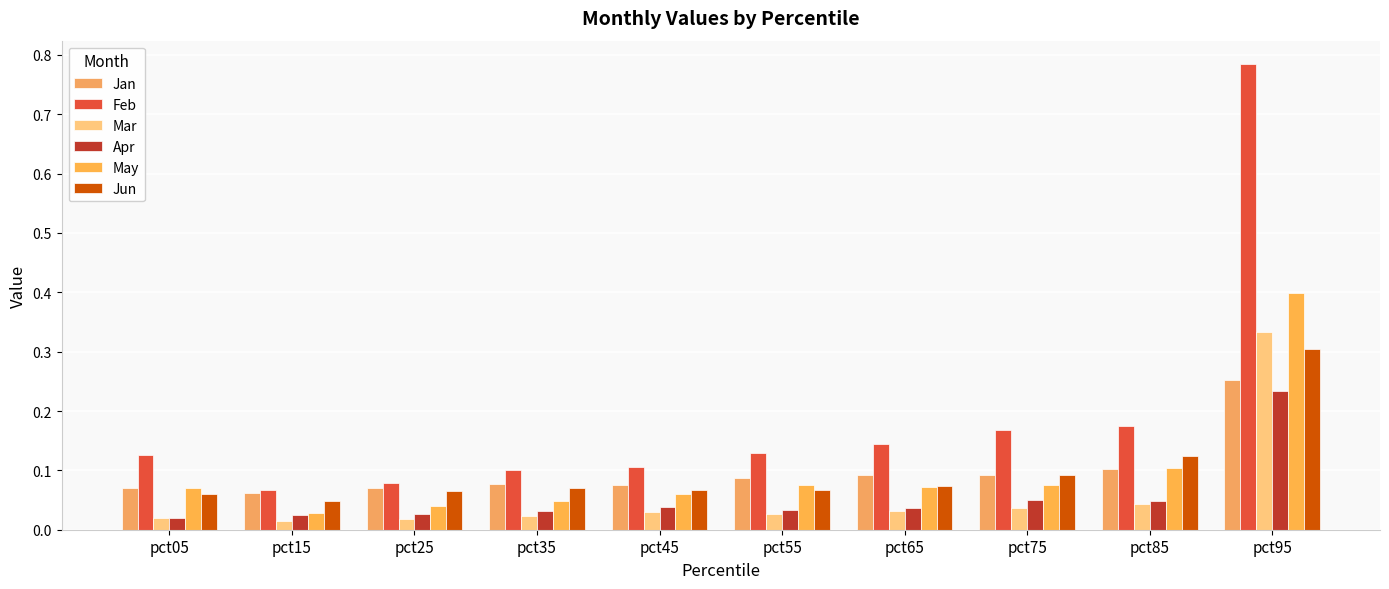

How many groups of bars are there?

10